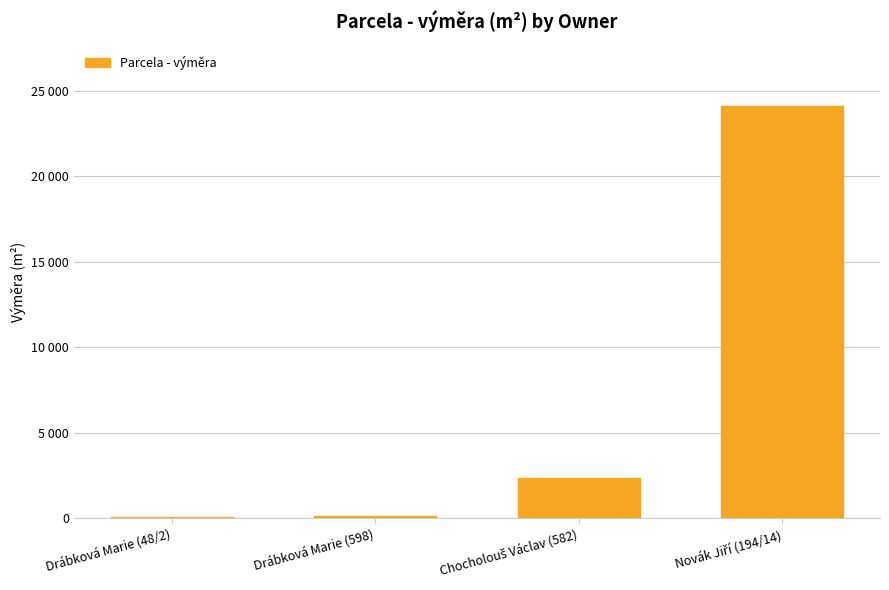

True or false: the data shows 12605 at Novák Jiří (194/14).

False